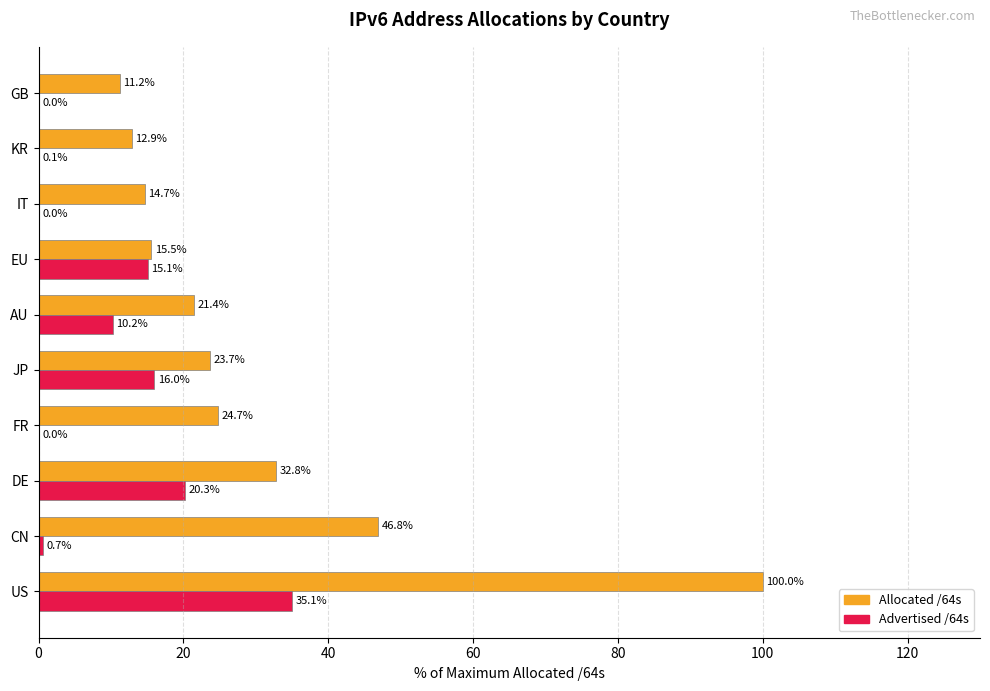

At which category is the sum across all series the highest?

US